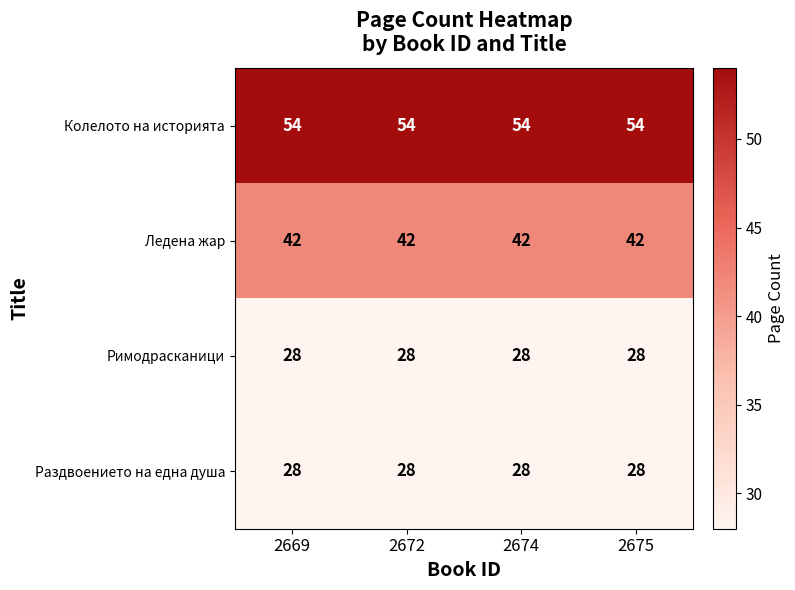

Which series has the largest total across all categories?

Колелото на историята